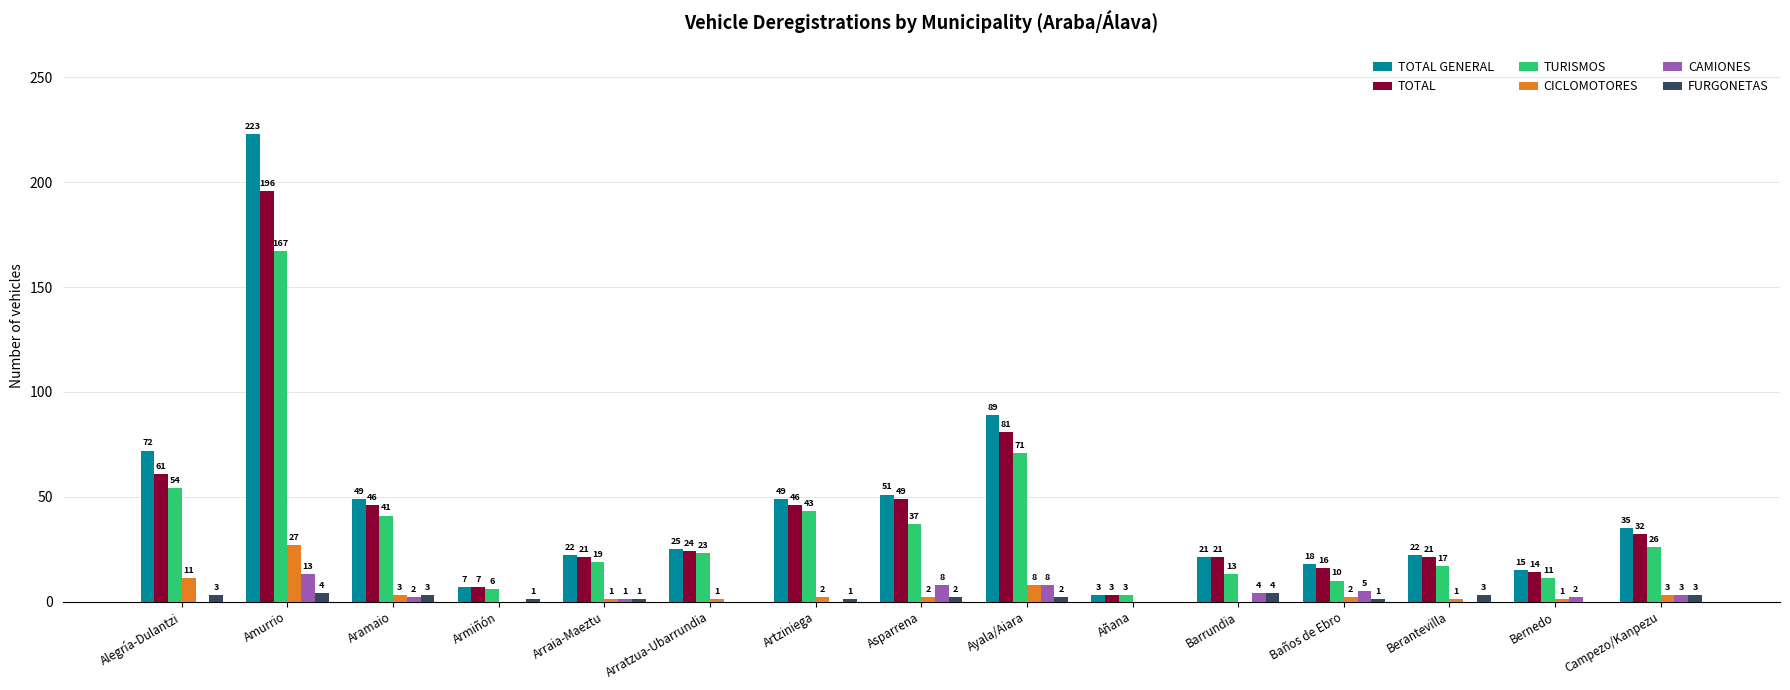

Which series has the largest total across all categories?

TOTAL GENERAL